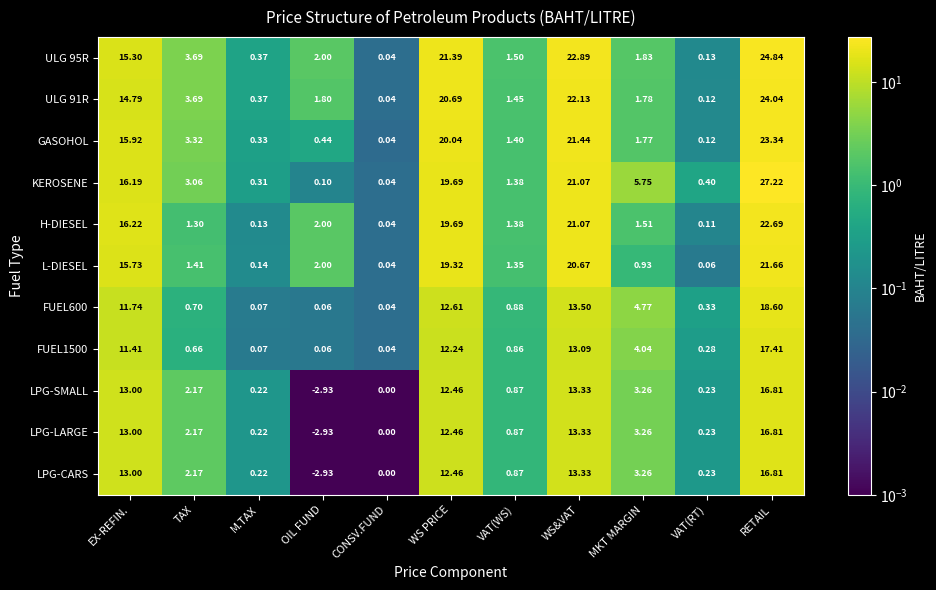

At which category is the sum across all series the highest?

RETAIL